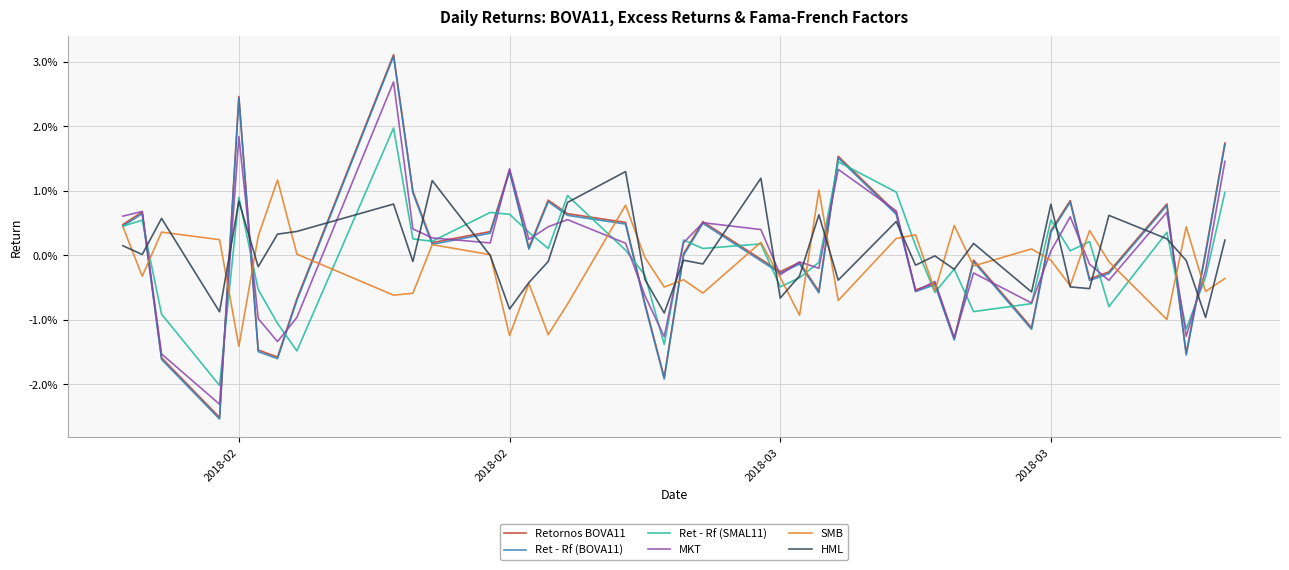

Where does the Ret - Rf (SMAL11) series first go above 0?

2018-02